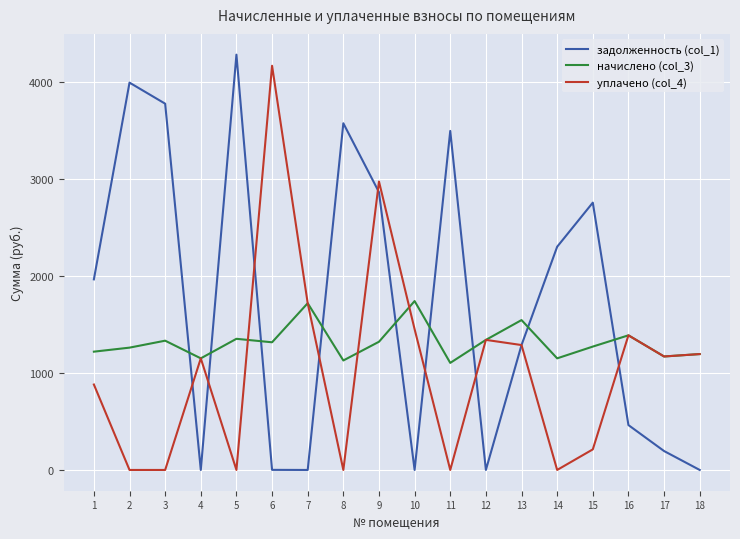

Between which two adjacent categories do начислено (col_3) and задолженность (col_1) first intersect?

3 and 4